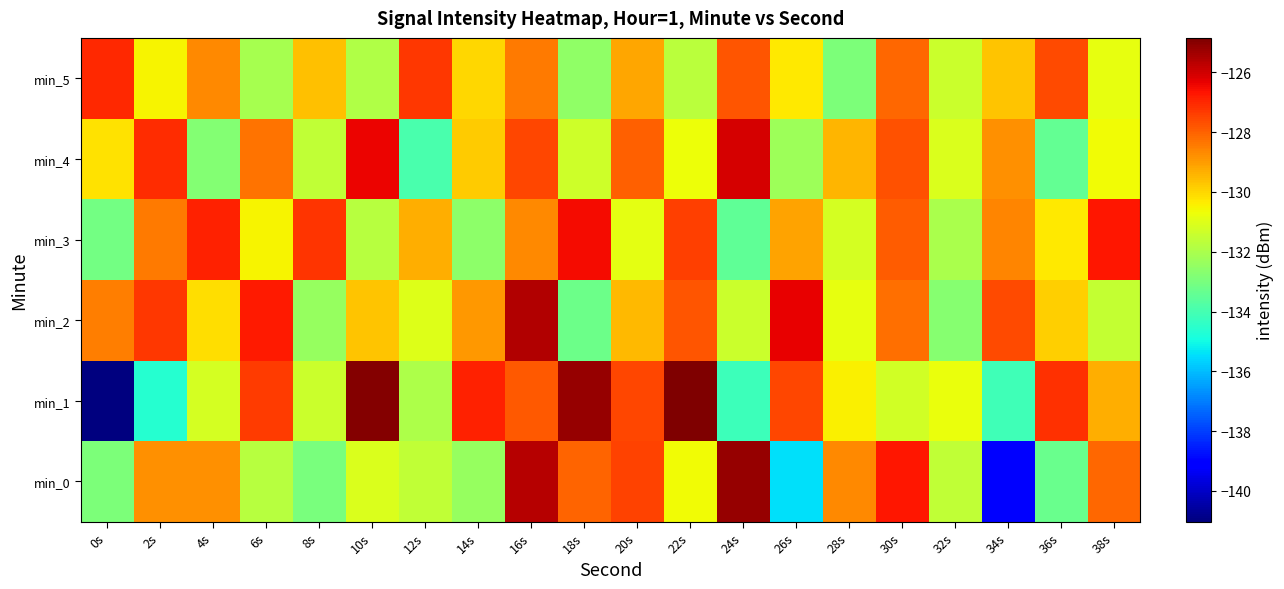

How many data points does each series have?

20